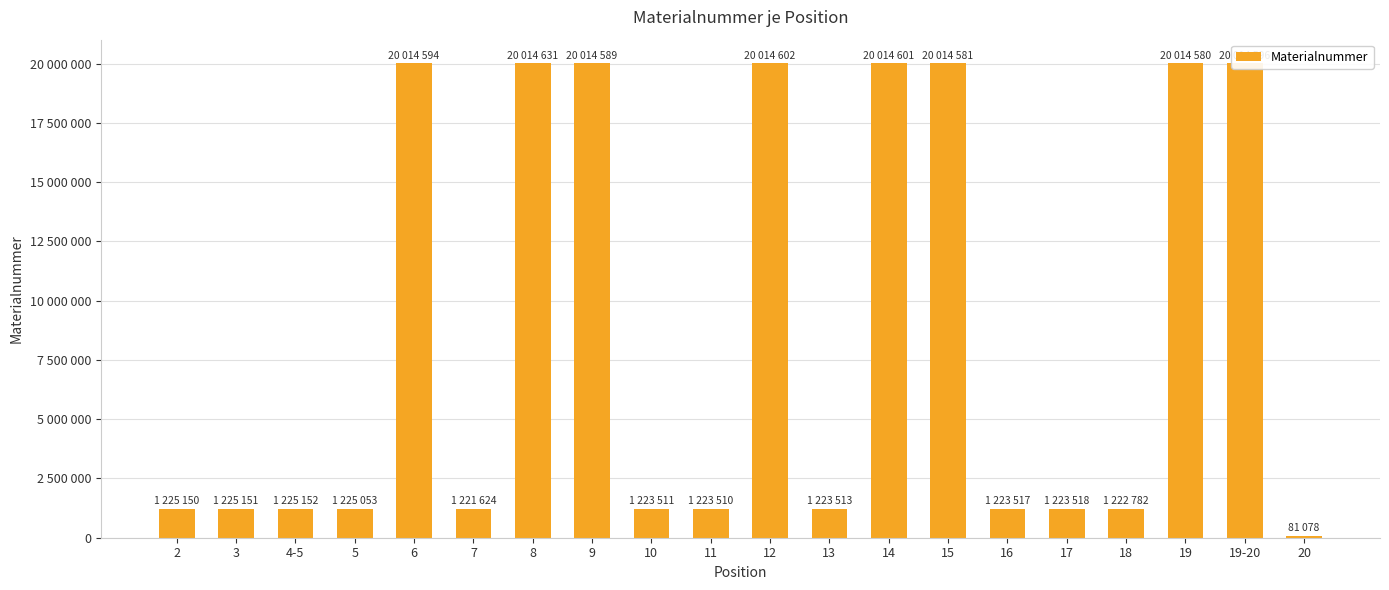

List the labels in order of value, largest first.

8, 12, 14, 19-20, 6, 9, 15, 19, 4-5, 3, 2, 5, 17, 16, 13, 10, 11, 18, 7, 20